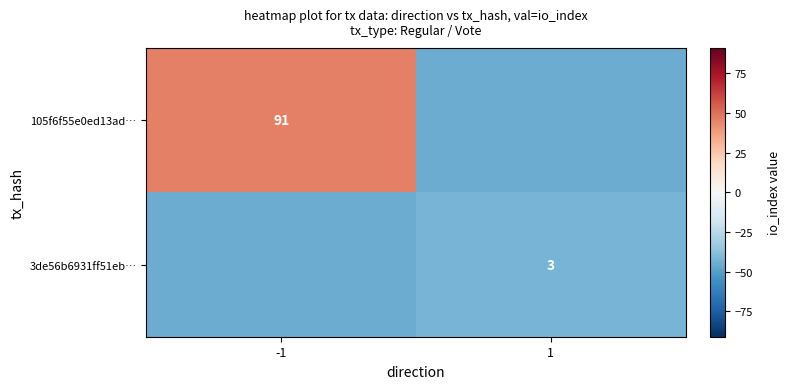

Is it true that 105f6f55e0ed13ad… equals 91.0 at -1?

True